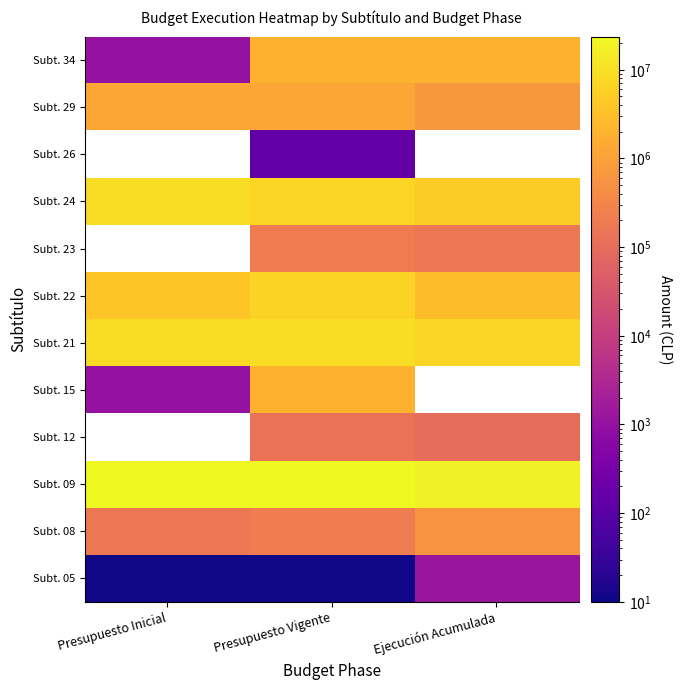

The Subt. 12 series shows 206519.5 at Presupuesto Vigente. True or false?

False